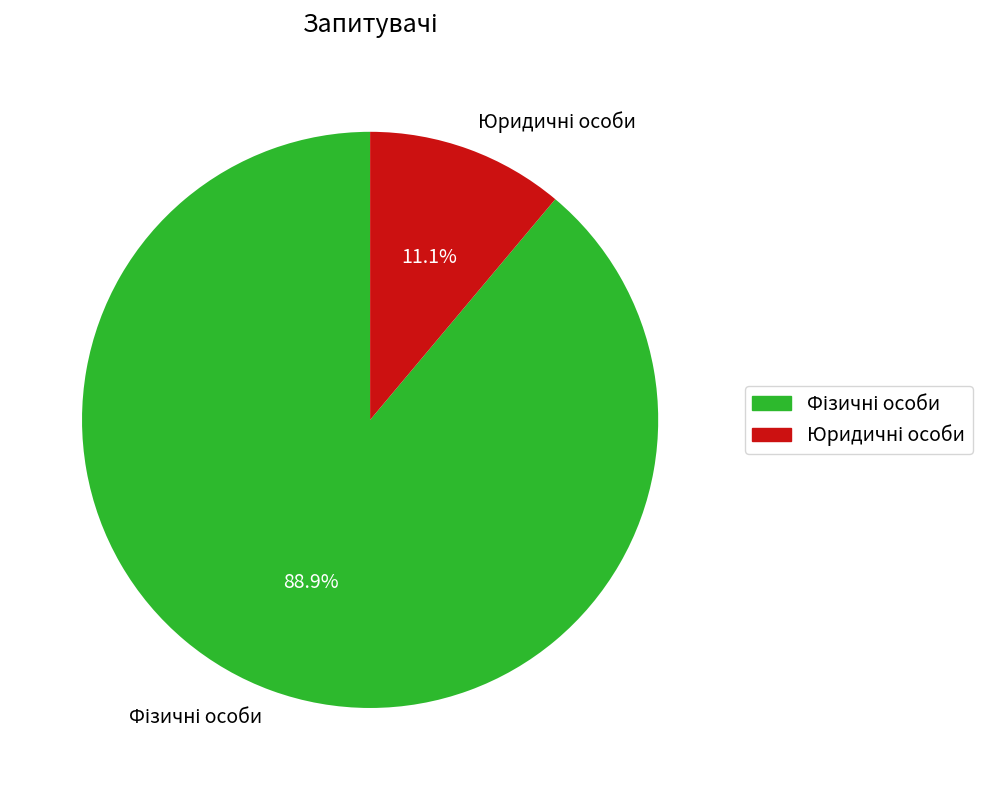

To the nearest percent, what is the average slice percentage?

50%